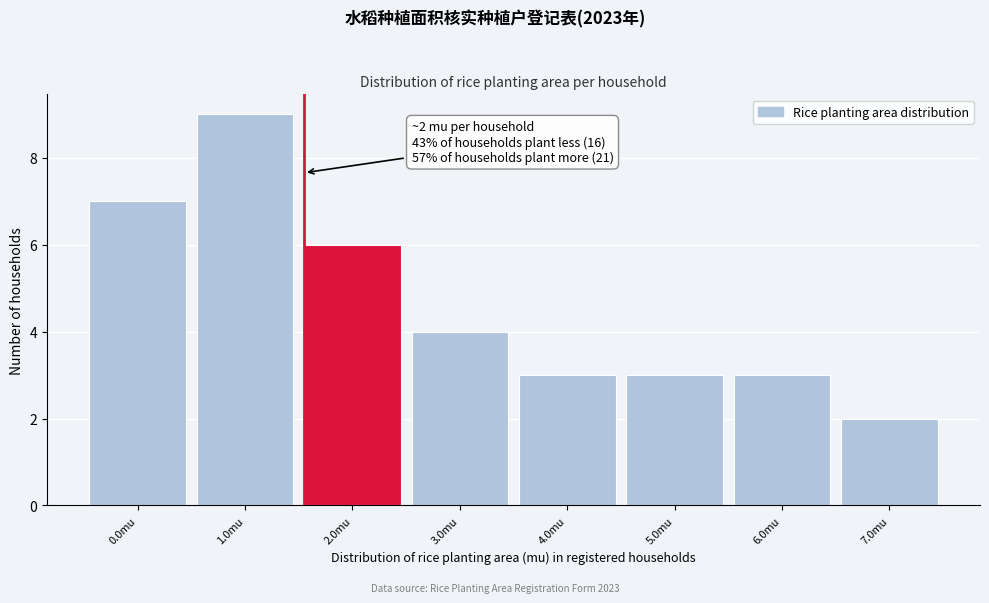

Reading left to right, extract all data points from this chart.

0.0mu=7	1.0mu=9	2.0mu=6	3.0mu=4	4.0mu=3	5.0mu=3	6.0mu=3	7.0mu=2